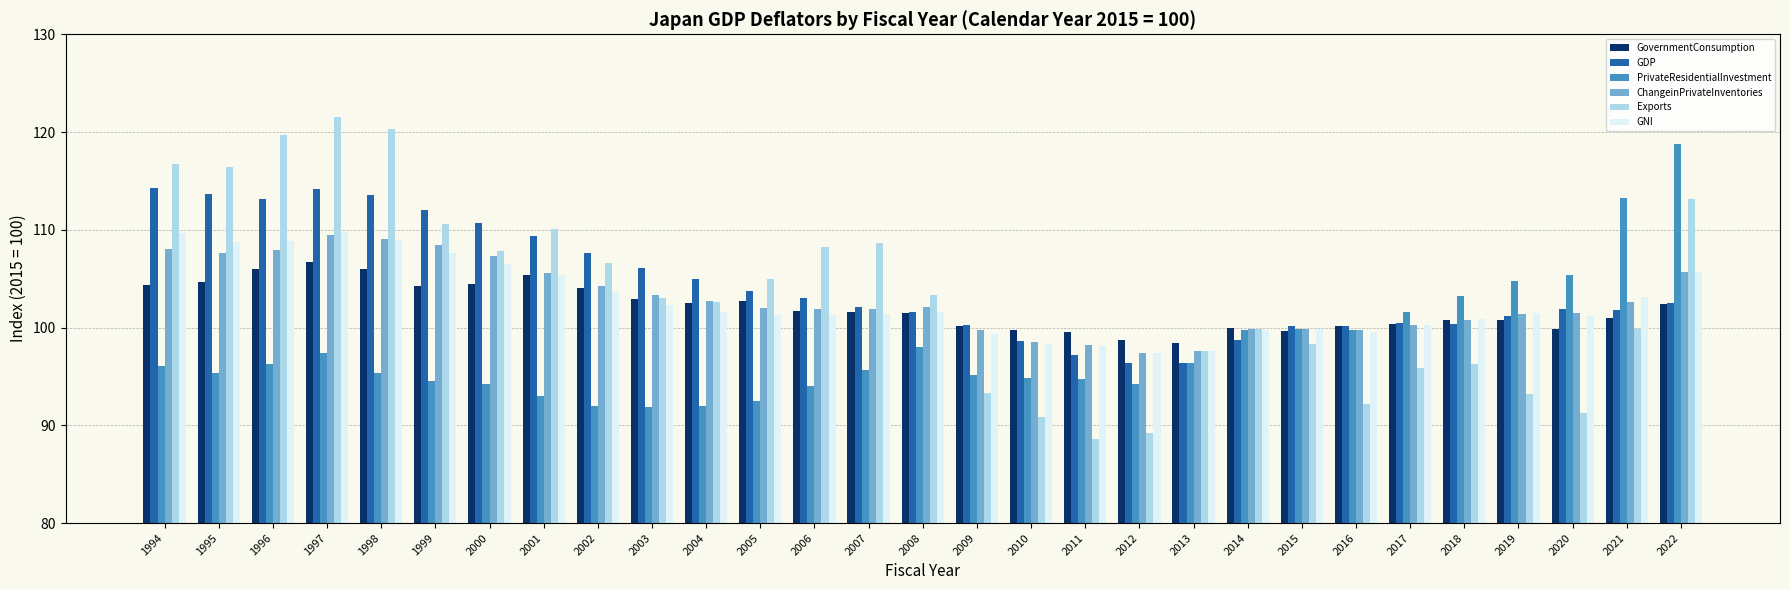

Which category has the highest value across all series?

1997